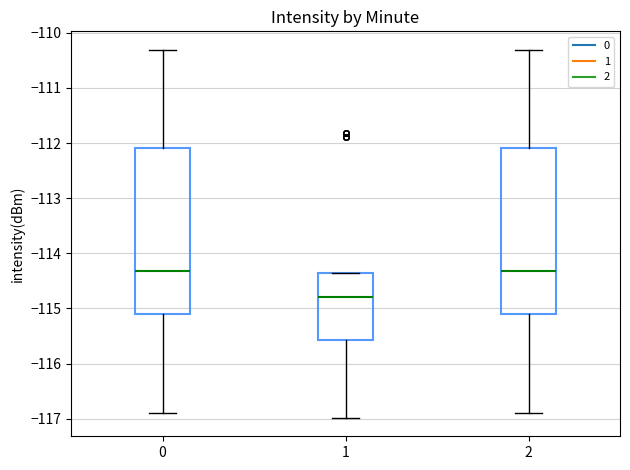

Reading left to right, read every box against the y-axis: the position of its median line, the range the box covers, and the ends of its whiskers. The values are not printed on the chart, so give them approximately, as read against the axis.

0: median -114.3, box -115.1 to -112.1, whiskers -116.9 to -110.3
1: median -114.8, box -115.6 to -114.4, whiskers -117.0 to -114.4
2: median -114.3, box -115.1 to -112.1, whiskers -116.9 to -110.3